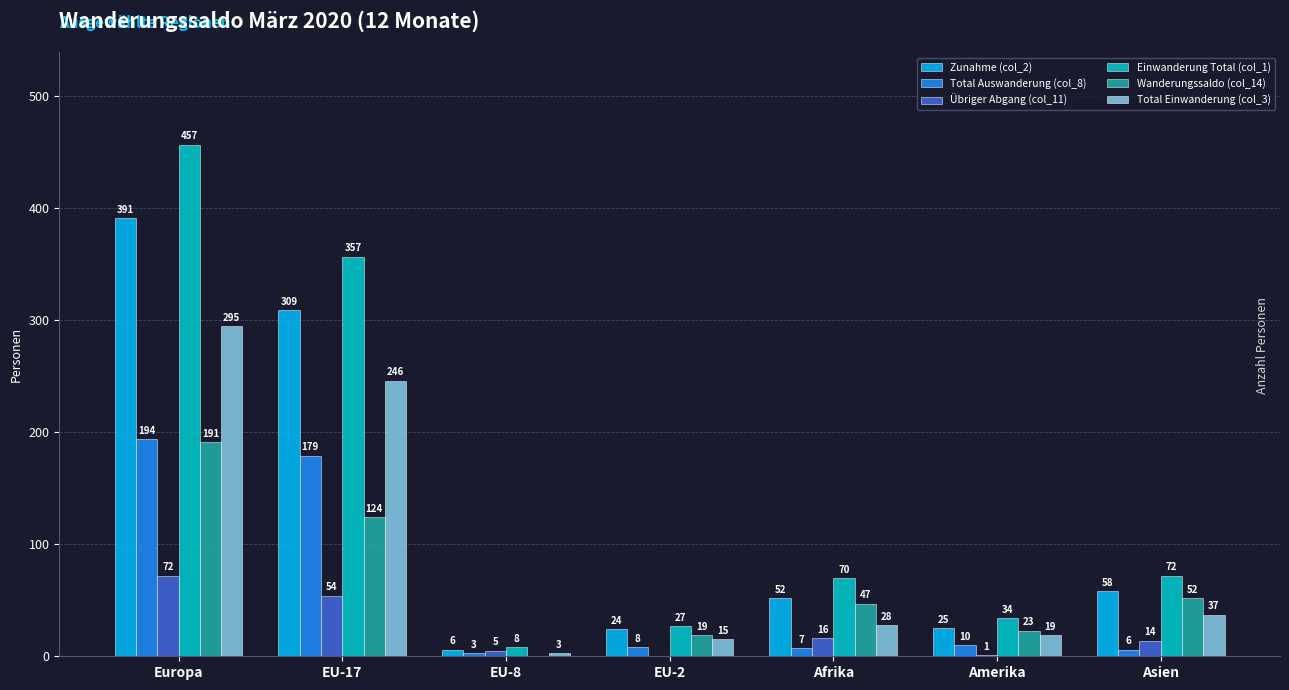

True or false: Einwanderung Total (col_1) has a value of 34 at Amerika.

True